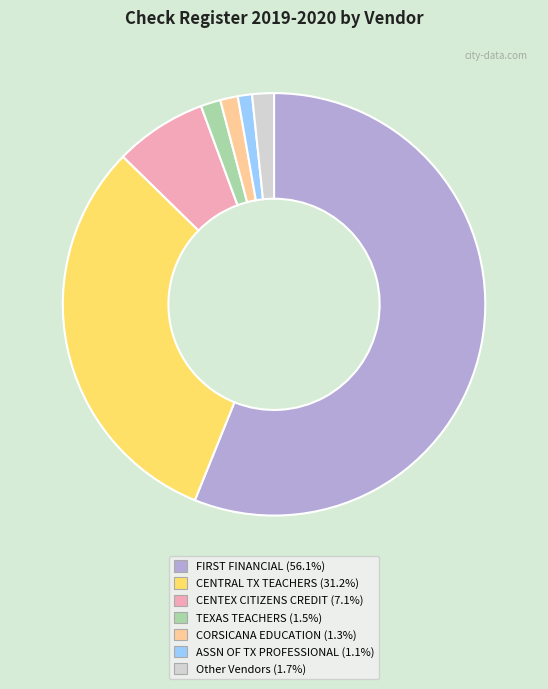

Approximately how many times larger is the value at CORSICANA EDUCATION (1.3%) compared to ASSN OF TX PROFESSIONAL (1.1%)?

1.2